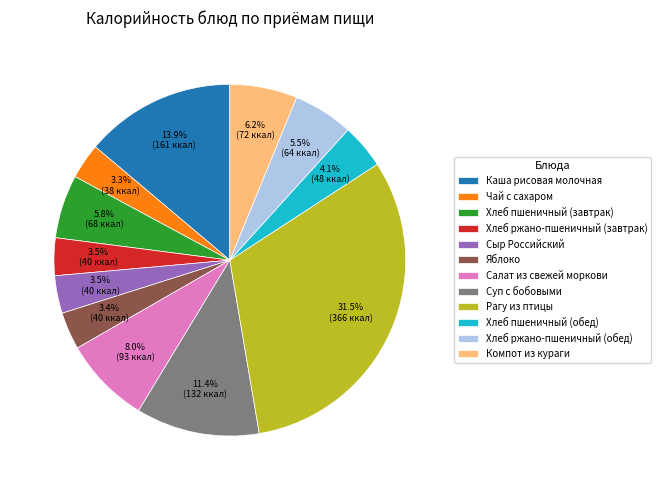

How many slices are in this pie chart?

12